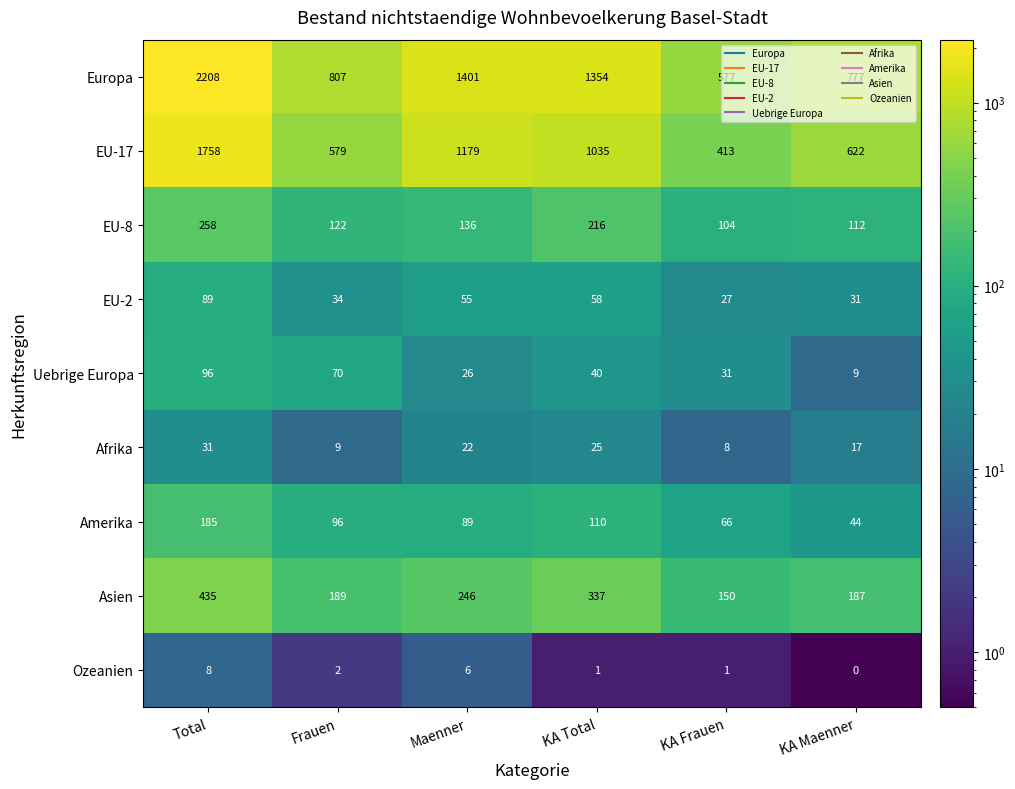

The value of Afrika at KA Total is 11. True or false?

False